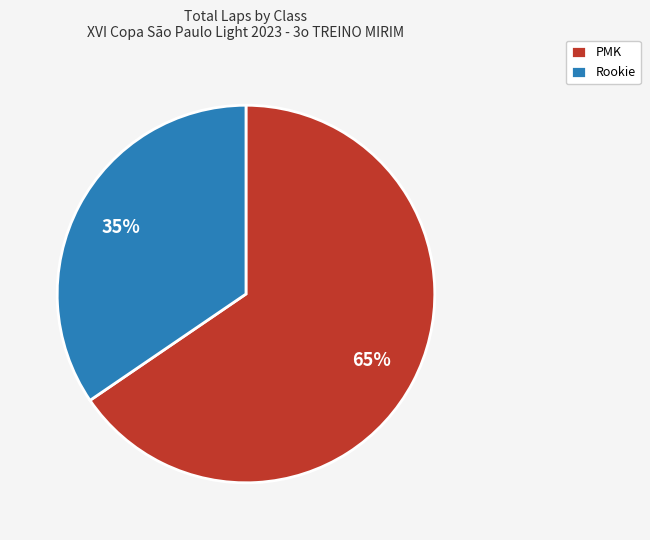

Which has a higher value, Rookie or PMK?

PMK